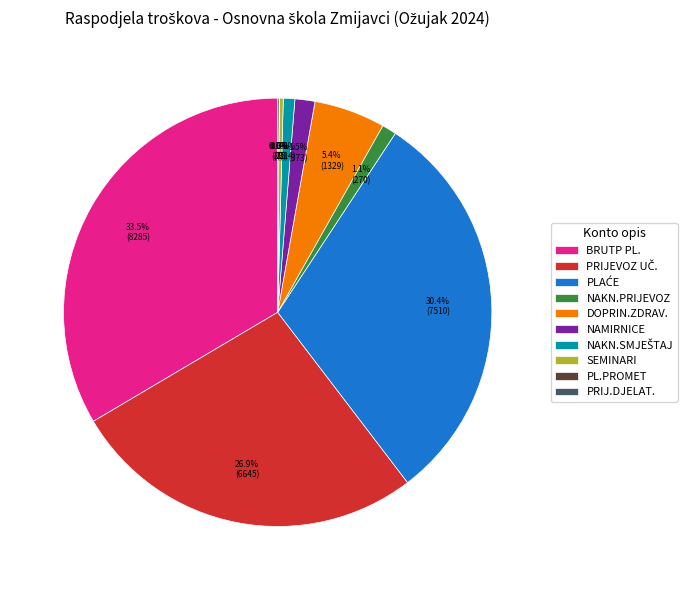

Does any single category account for the majority?

No